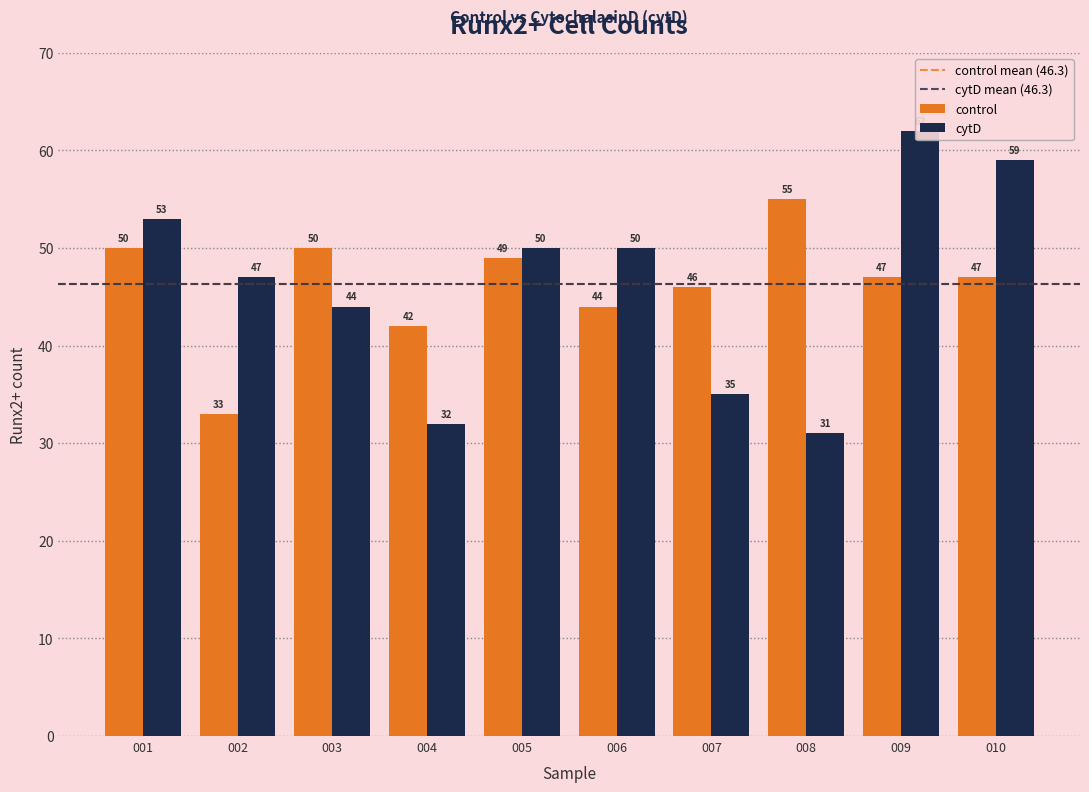

Reading left to right, transcribe all the data shown in this chart.

control: 50	33	50	42	49	44	46	55	47	47
cytD: 53	47	44	32	50	50	35	31	62	59